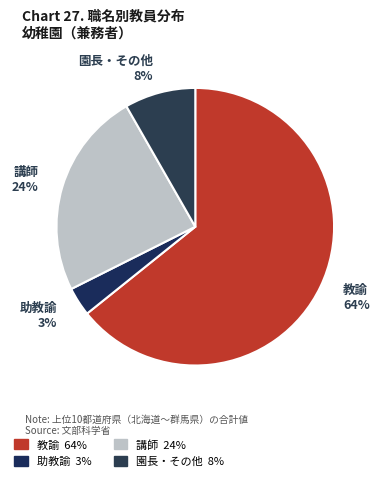

Do 講師 24% and 助教諭 3% together represent more than half of the pie?

No